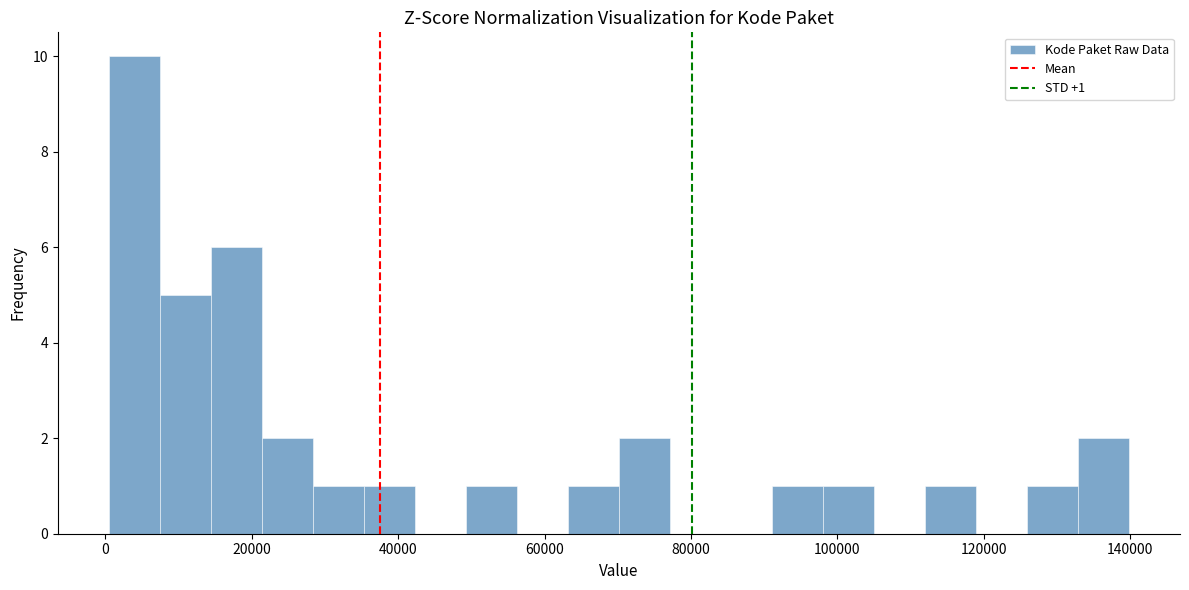

Around what value on the x-axis is the tallest bar? Give the approximate position of its centre, as read against the axis.

4000